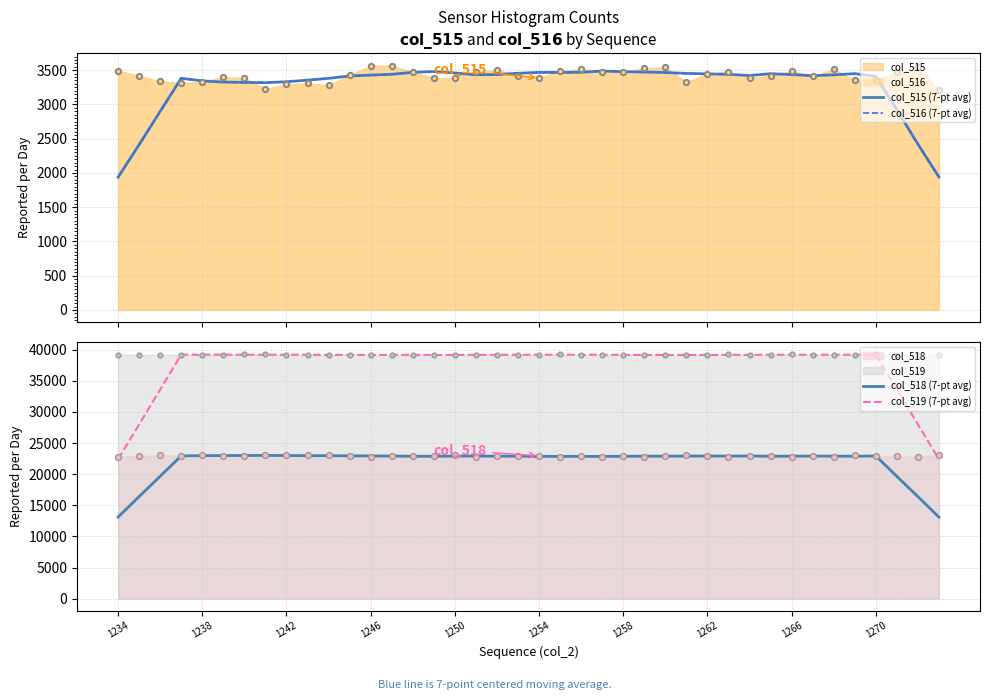

At how many categories does at least one series exceed 15420?

40